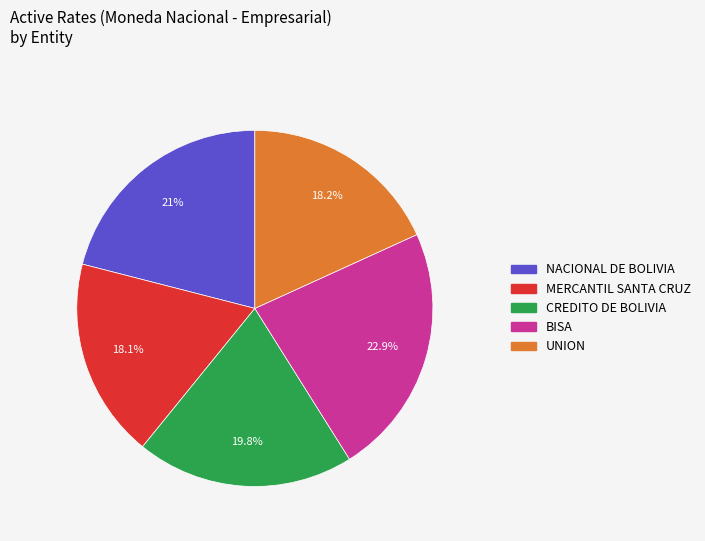

Is there any slice that represents more than half of the pie?

No